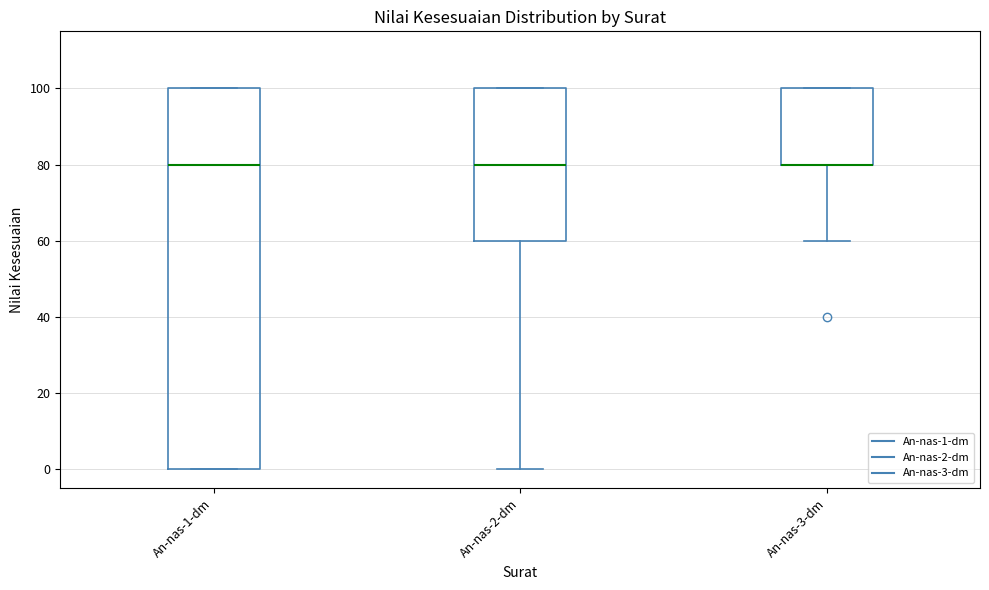

Reading left to right, read every box against the y-axis: the position of its median line, the range the box covers, and the ends of its whiskers. The values are not printed on the chart, so give them approximately, as read against the axis.

An-nas-1-dm: median 80, box 0 to 100, whiskers 0 to 100
An-nas-2-dm: median 80, box 60 to 100, whiskers 0 to 100
An-nas-3-dm: median 80 (drawn on the box's lower edge), box 80 to 100, whiskers 60 to 100